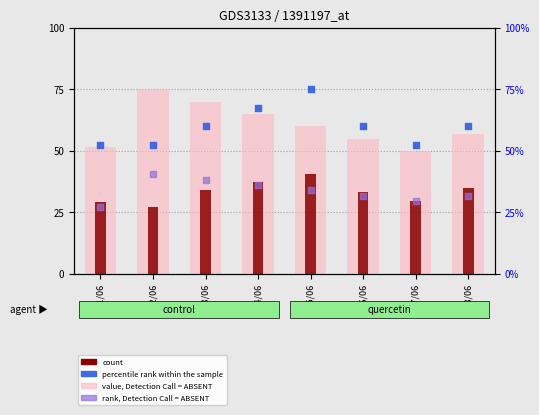

Which series has the largest Y range (max minus min)?

value, Detection Call = ABSENT